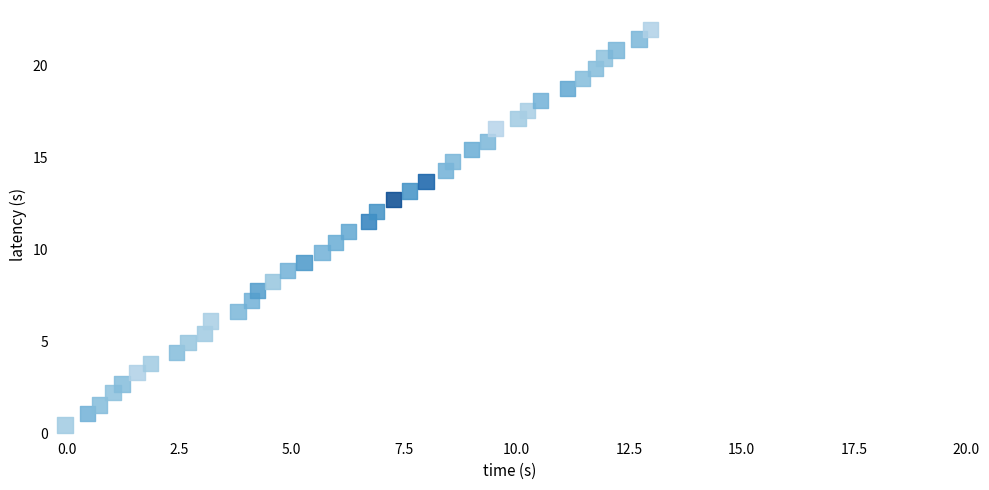

What is the range of X values (max minus min)?

13.0